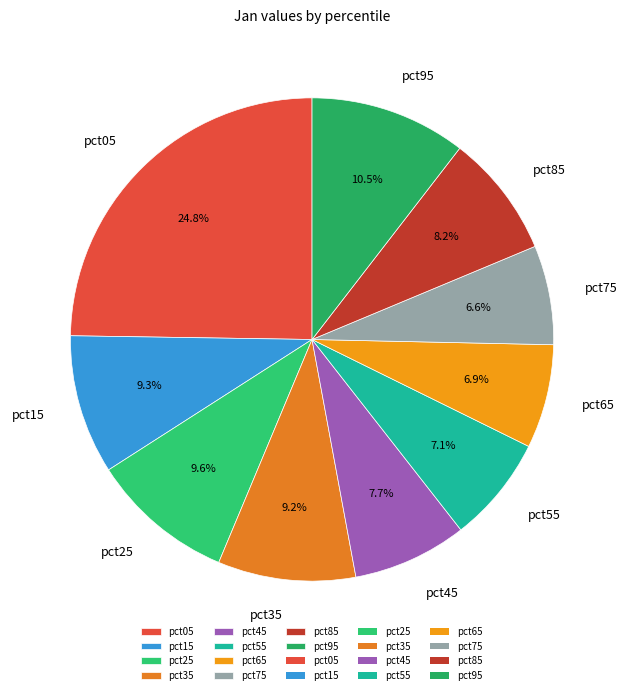

Is there a majority slice in this chart?

No